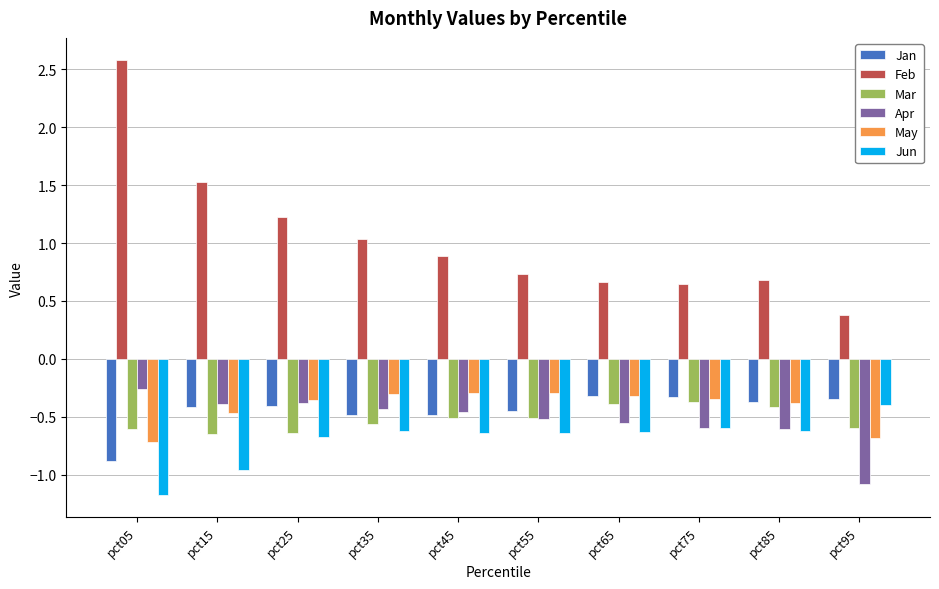

At which label does Feb reach its peak?

pct05